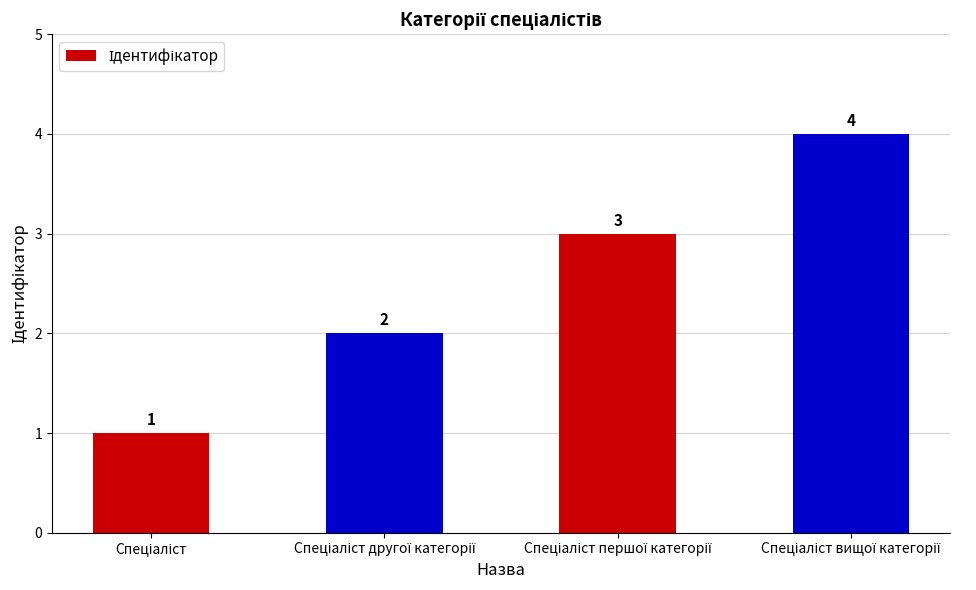

Reading left to right, transcribe all the data shown in this chart.

1	2	3	4